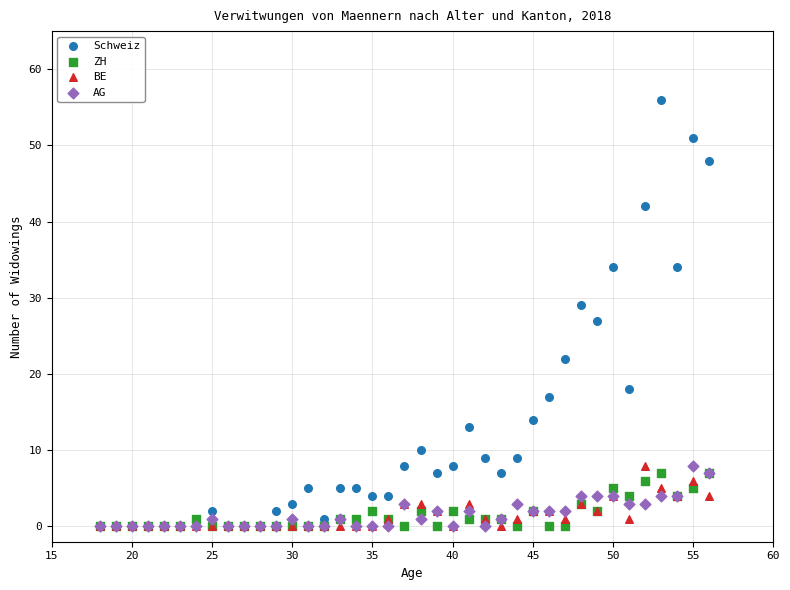

What are all the series names shown in the legend?

Schweiz, ZH, BE, AG